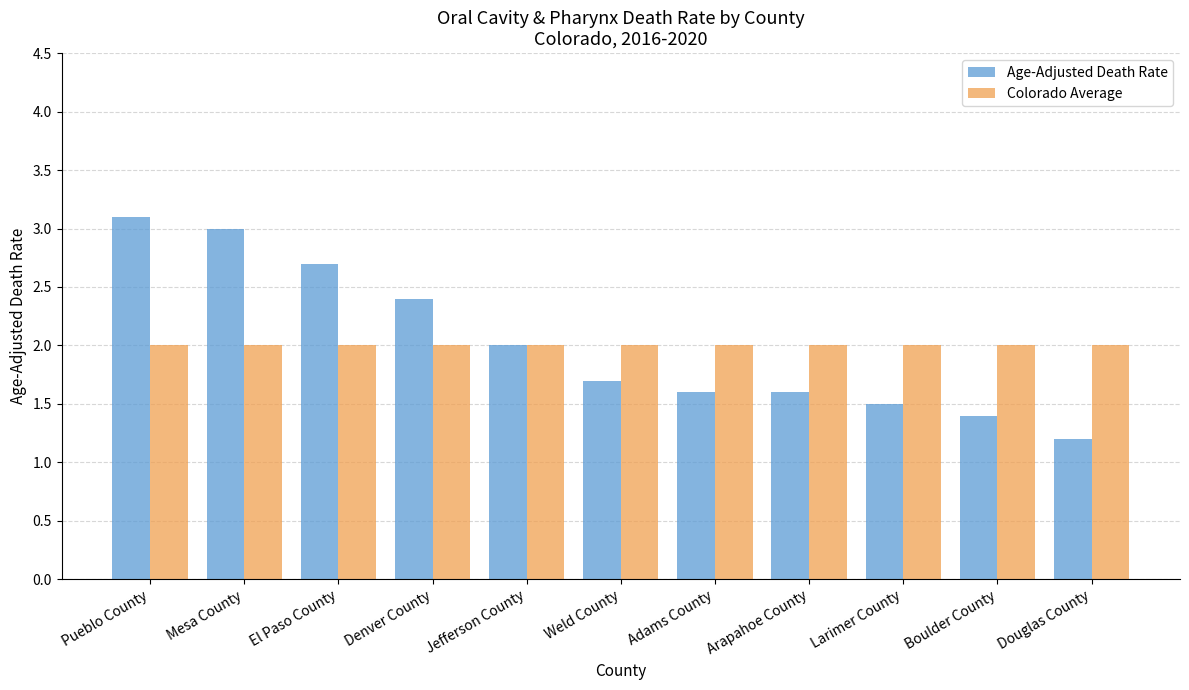

At which category is the sum across all series the highest?

Pueblo County